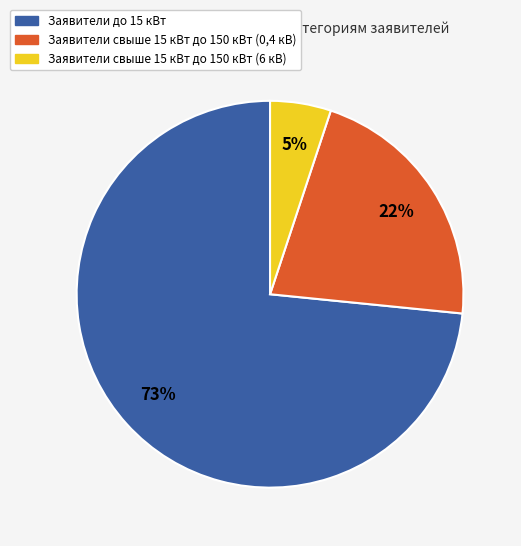

To the nearest percent, what is the average slice percentage?

33%